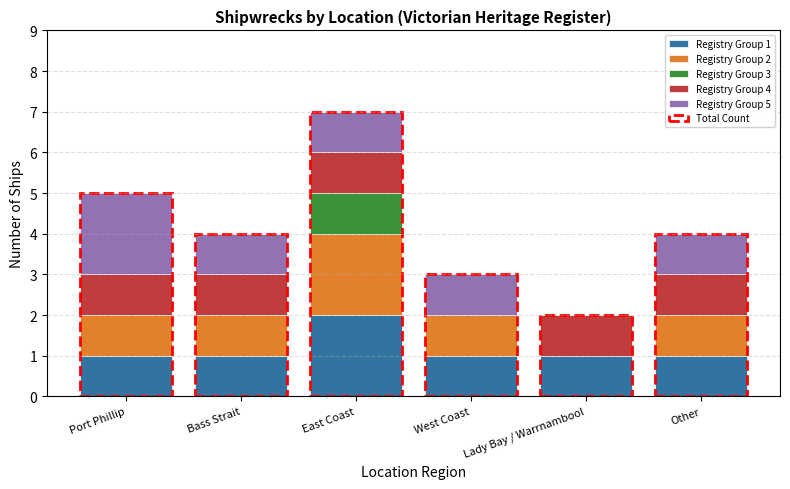

How many bars are there in total?

30